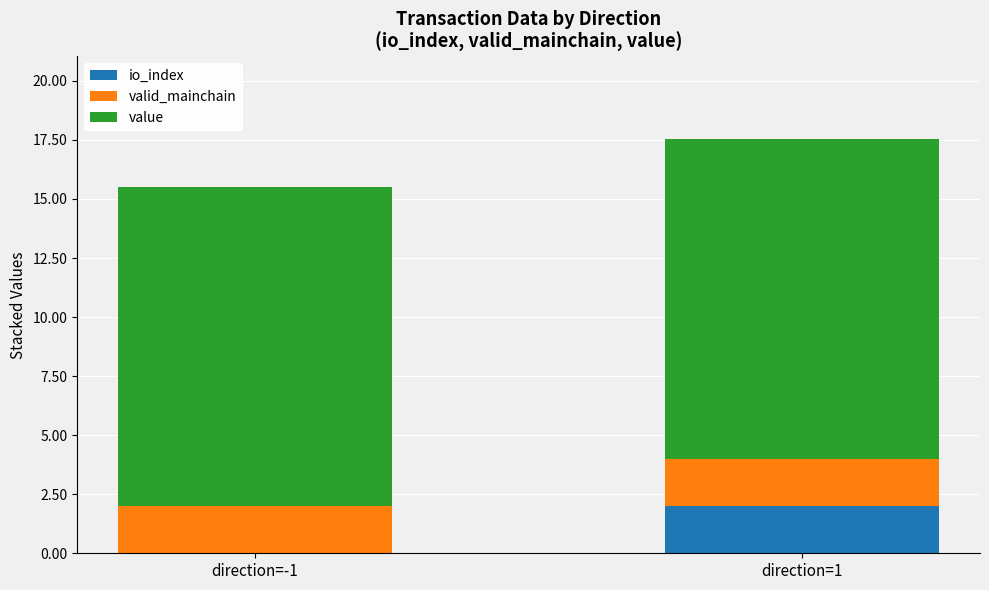

At which category is the sum across all series the highest?

direction=1